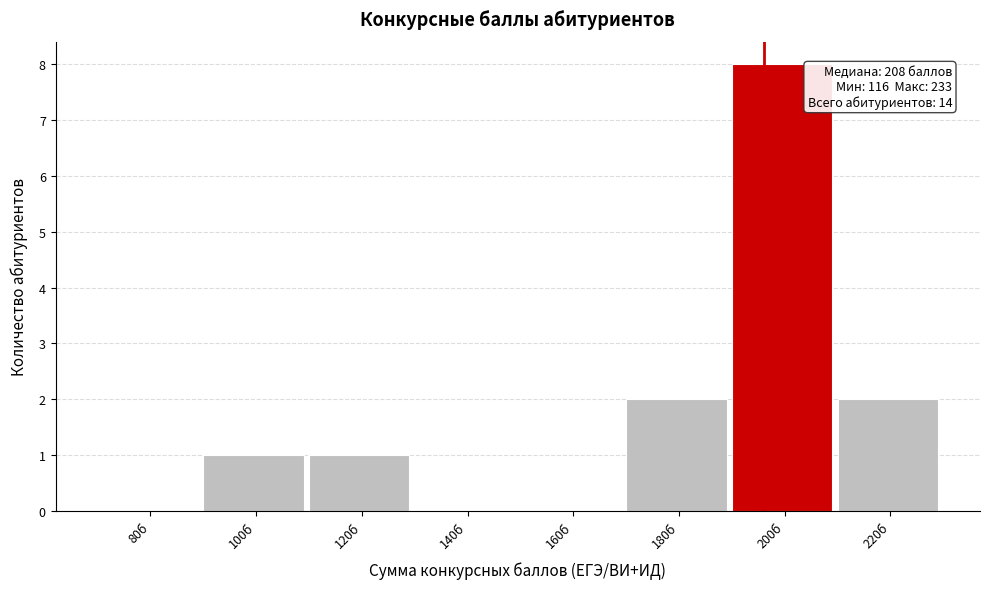

Reading right to left, list all the values displayed in this chart.

220б=2	200б=8	180б=2	160б=0	140б=0	120б=1	100б=1	80б=0